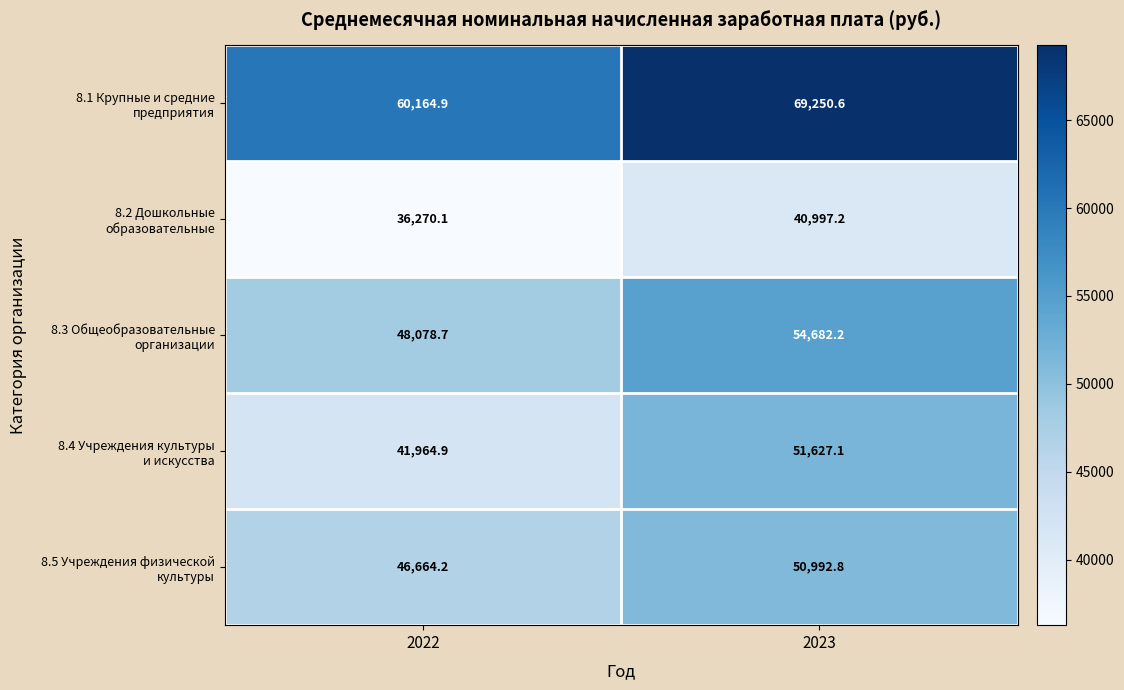

What is the difference between the highest and lowest values at 2022?

23894.8